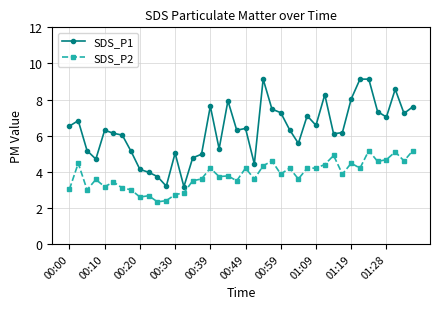

Which series has the largest range (max minus min)?

SDS_P1